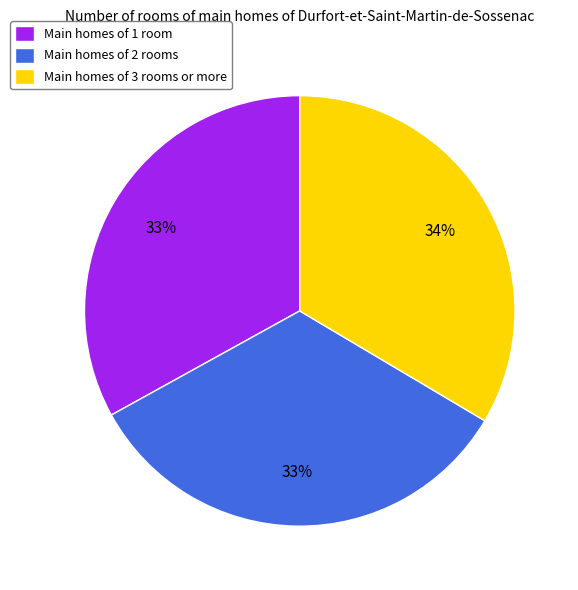

Is it true that Main homes of 3 rooms or more is 47% of the pie?

False